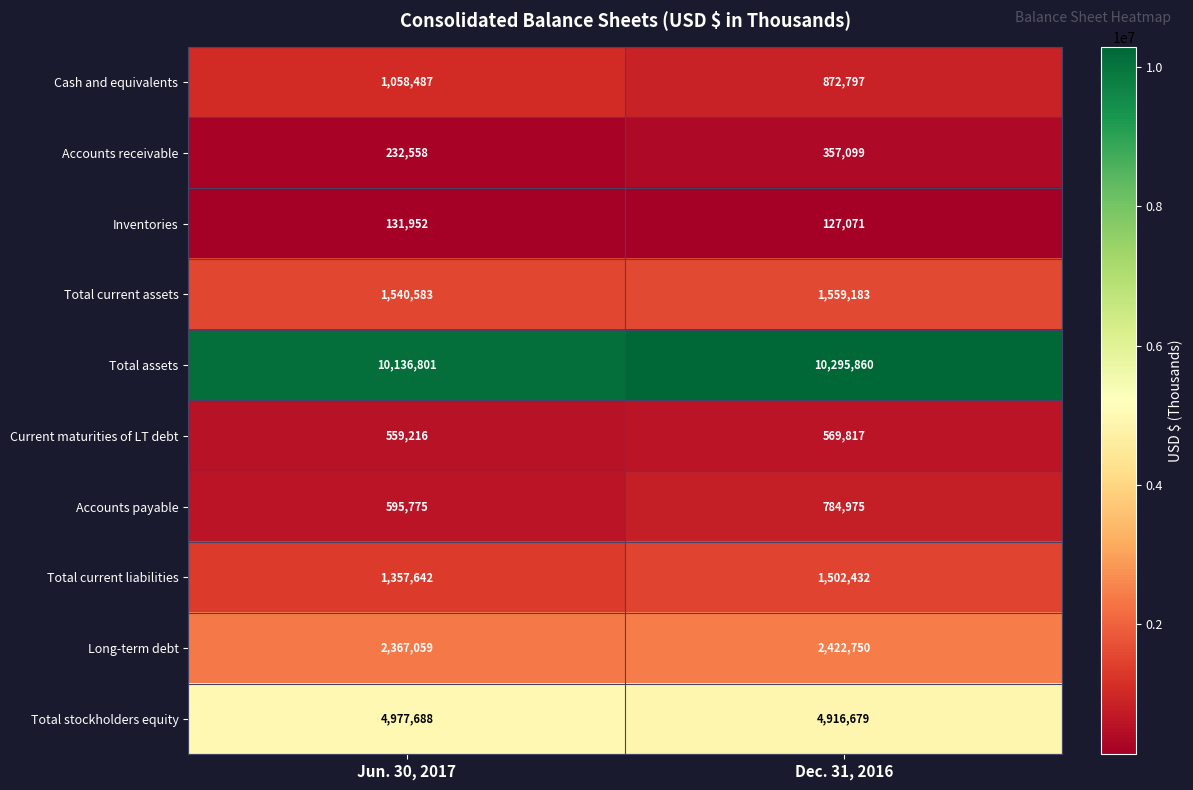

At how many categories does at least one series exceed 416017?

2